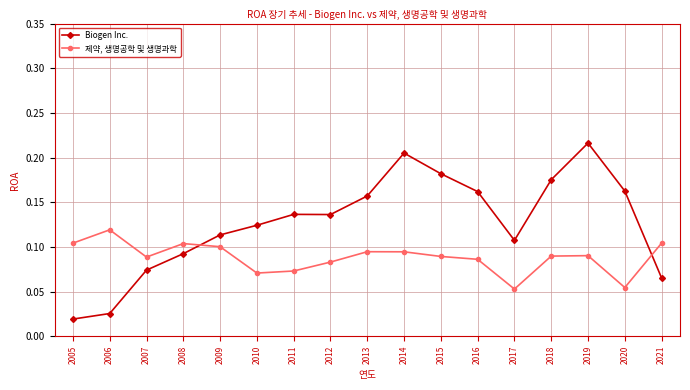

True or false: Biogen Inc. has more than 0 points higher than both neighbors.

True